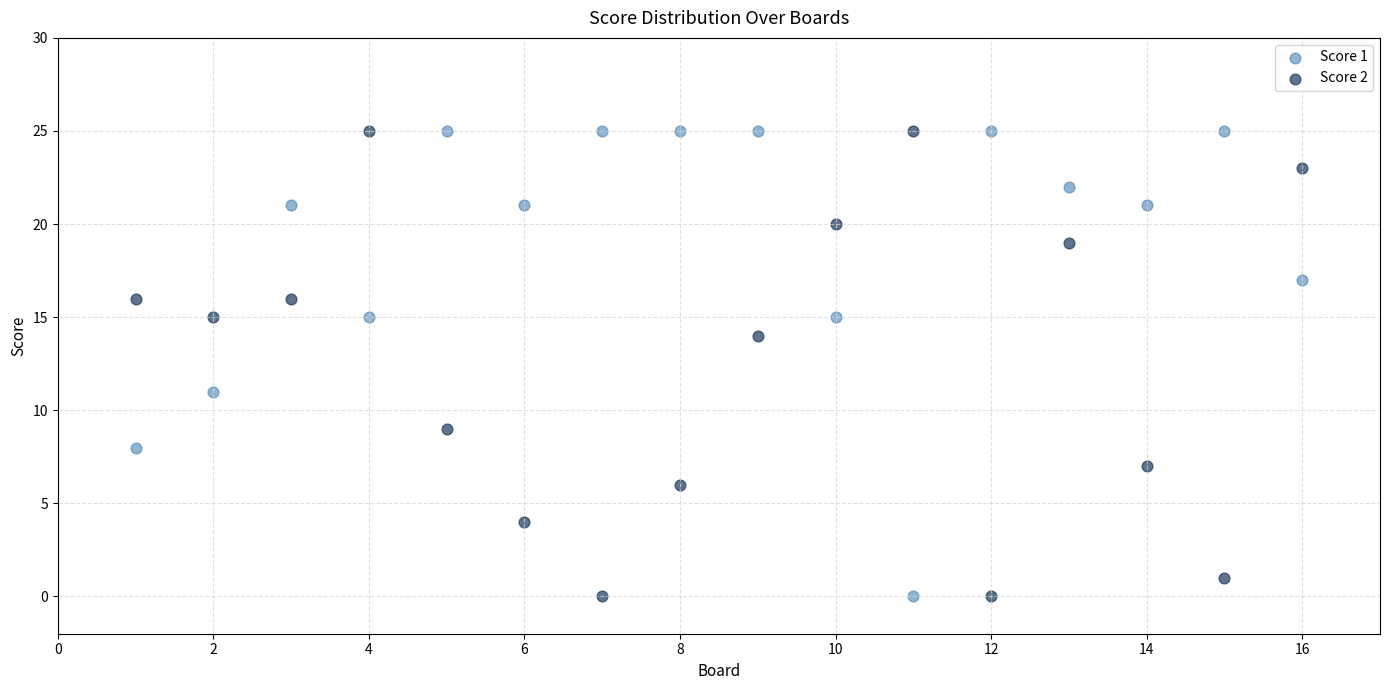

Across all data points, what is the range of Y values (max minus min)?

25